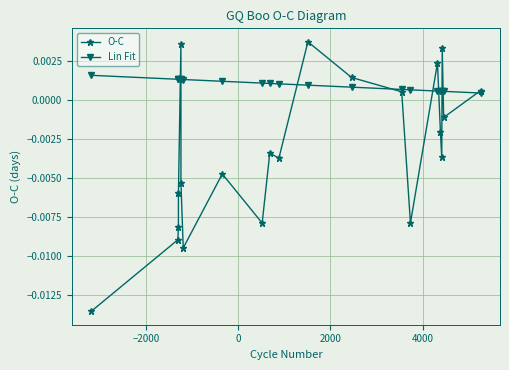

List the series in order of their overall mean, lowest first.

O-C, Lin Fit